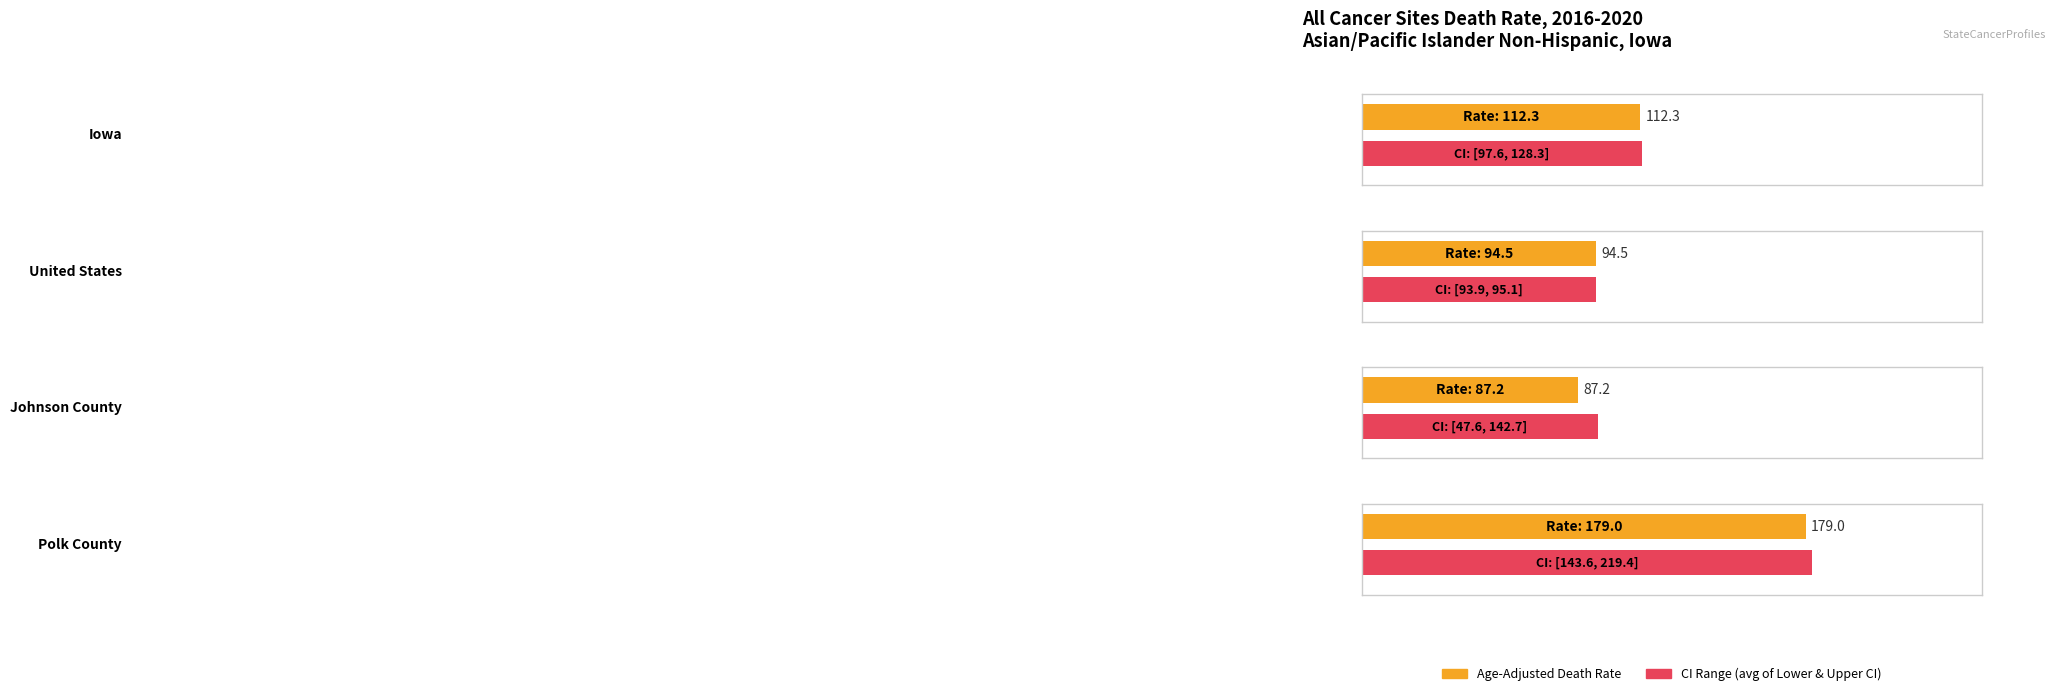

What is the sum of the Lower CI values at United States and Johnson County?

141.5